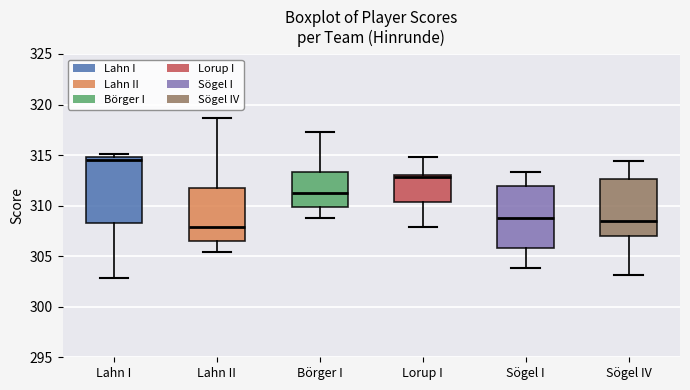

Comparing the boxes themselves (not the whiskers), which one is the tallest?

Lahn I